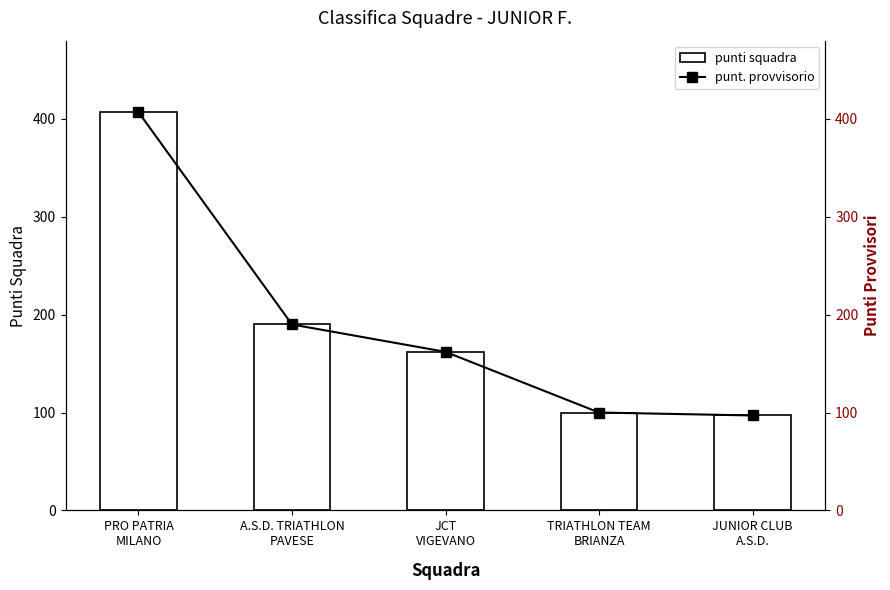

Is the value of punti squadra at PRO PATRIA
MILANO greater than the value of punt. provvisorio at TRIATHLON TEAM
BRIANZA?

Yes